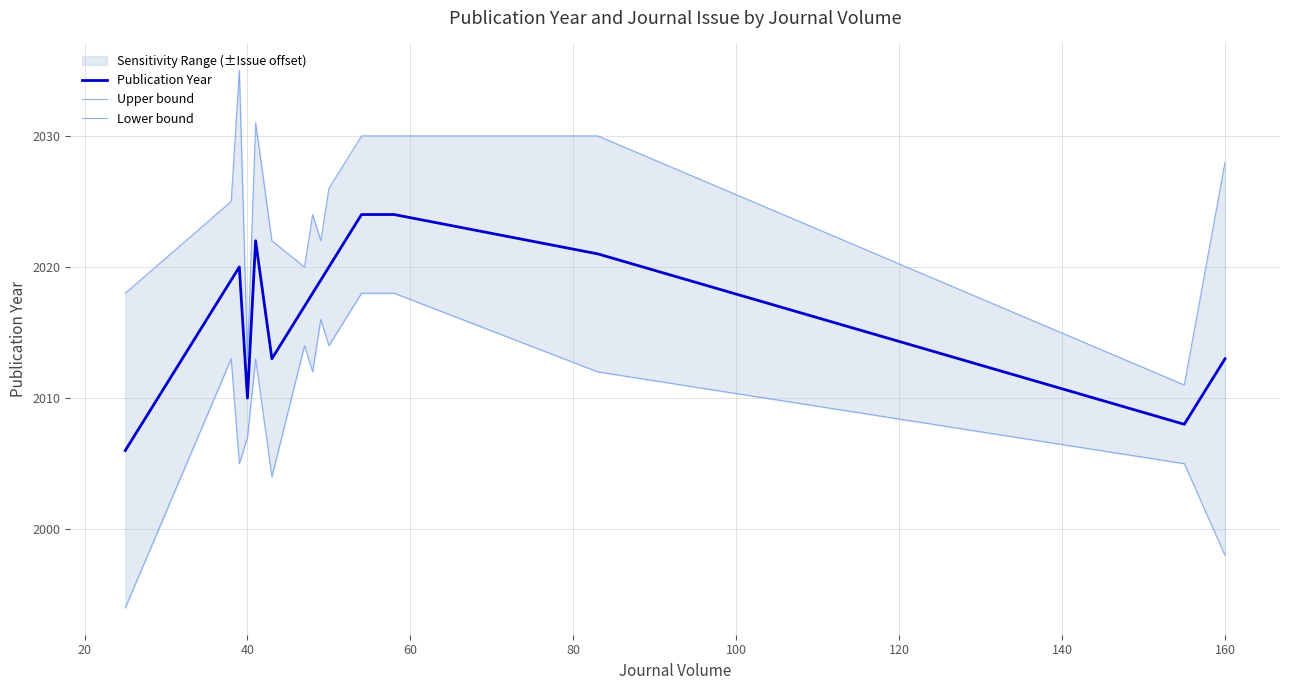

How many distinct data groups are displayed?

3